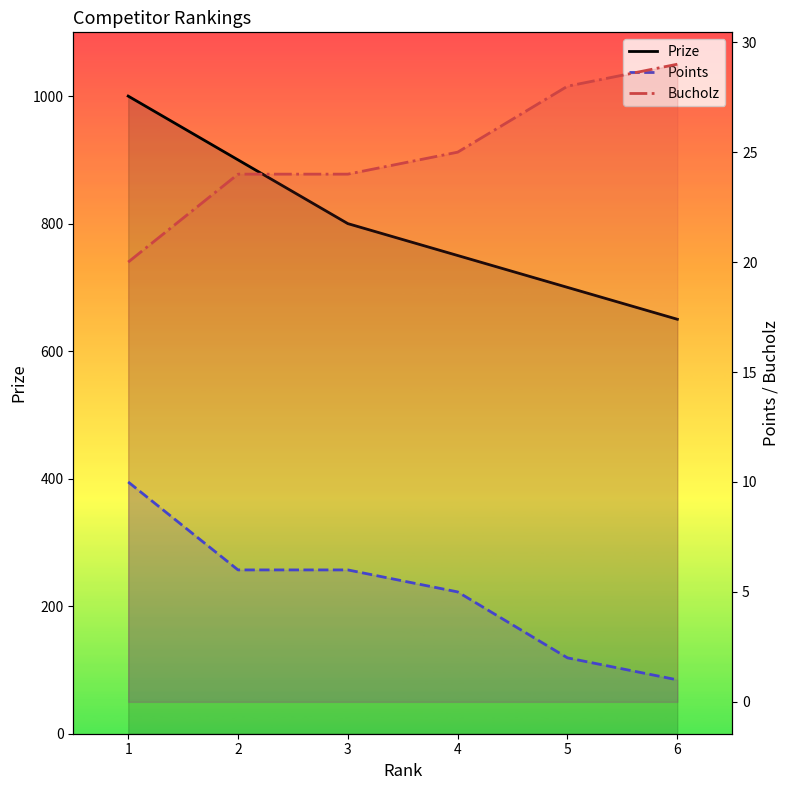

Count the Prize values in the range 700 to 900.

4